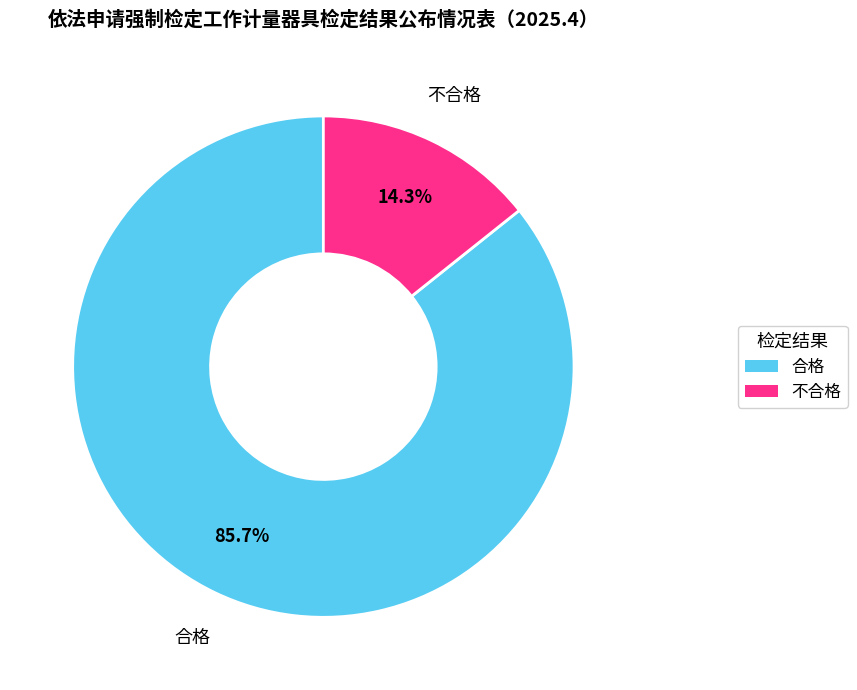

Combined, do 不合格 and 合格 account for over 50%?

Yes